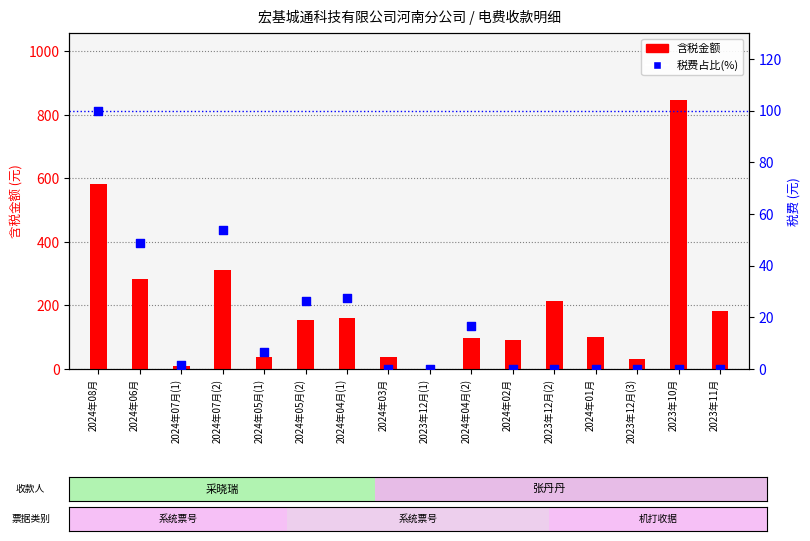

What is the total value across all series at 2024年04月(1)?

187.9